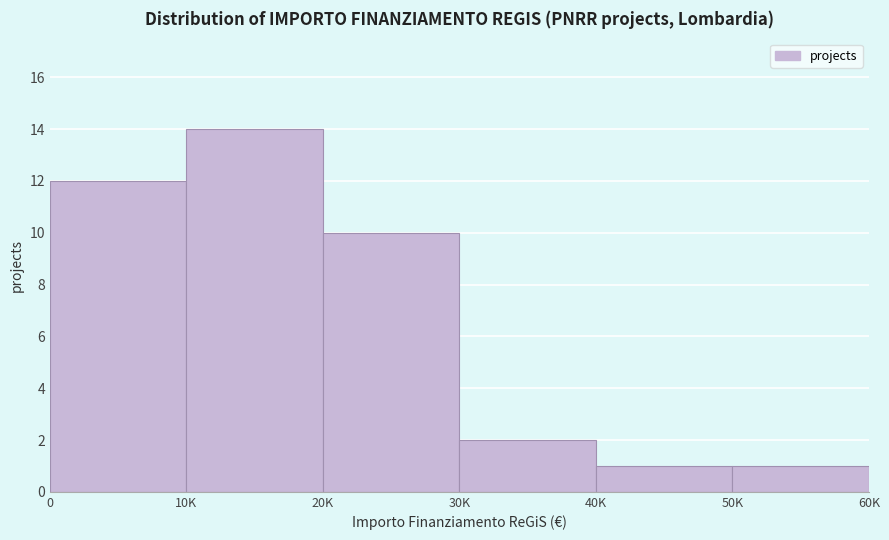

Reading left to right, extract all data points from this chart.

12	14	10	2	1	1